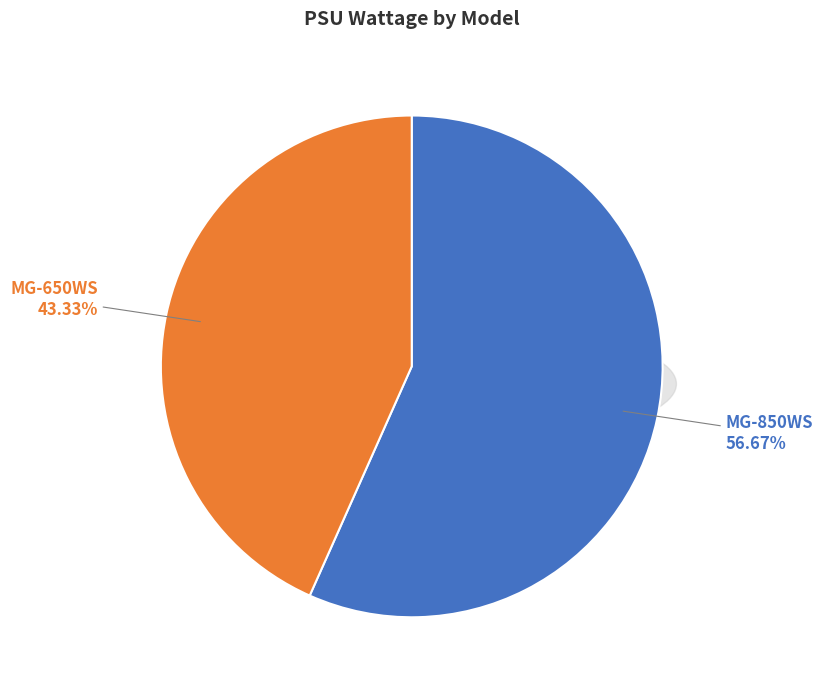

What is the change in value from MG-850WS to MG-650WS?

-200